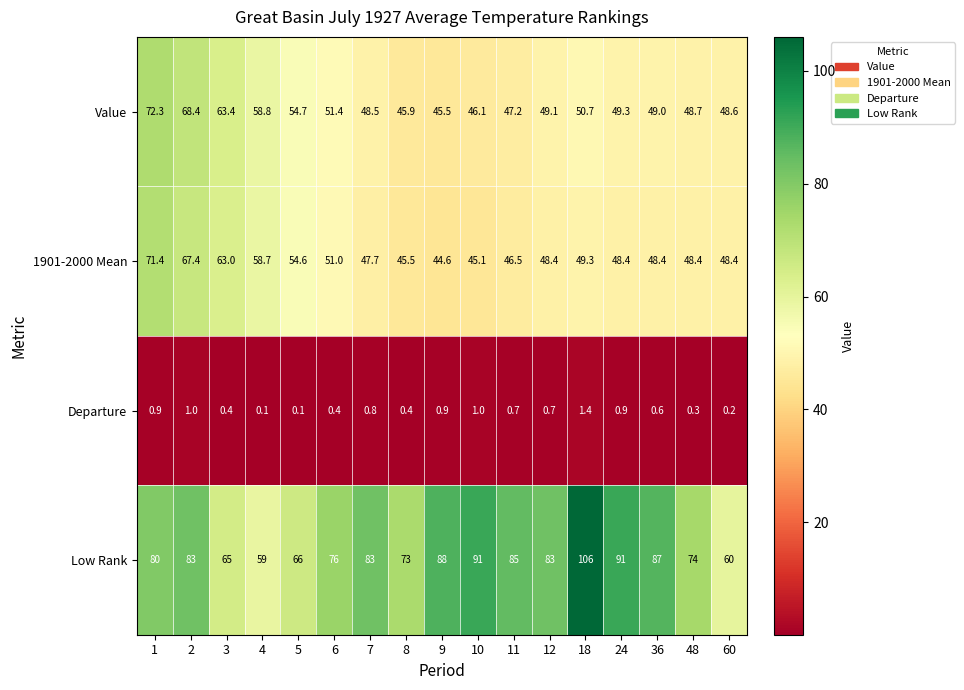

Which category has the lowest value in the 1901-2000 Mean series?

9